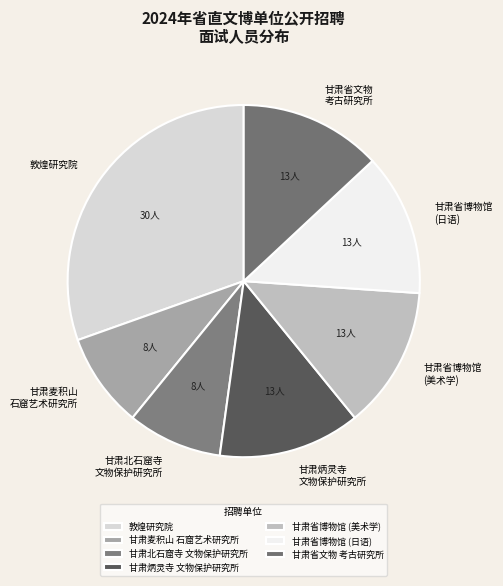

Which has a higher value, 敦煌研究院 or 甘肃炳灵寺 文物保护研究所?

敦煌研究院